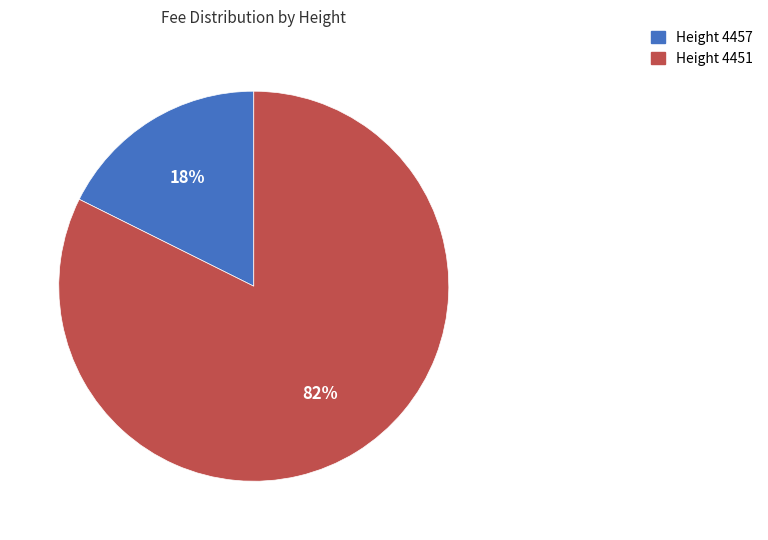

Count the number of slices in the pie.

2